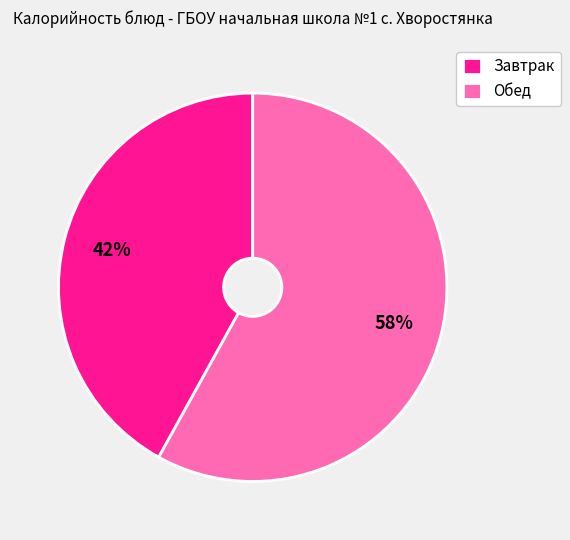

Does any single category account for the majority?

Yes